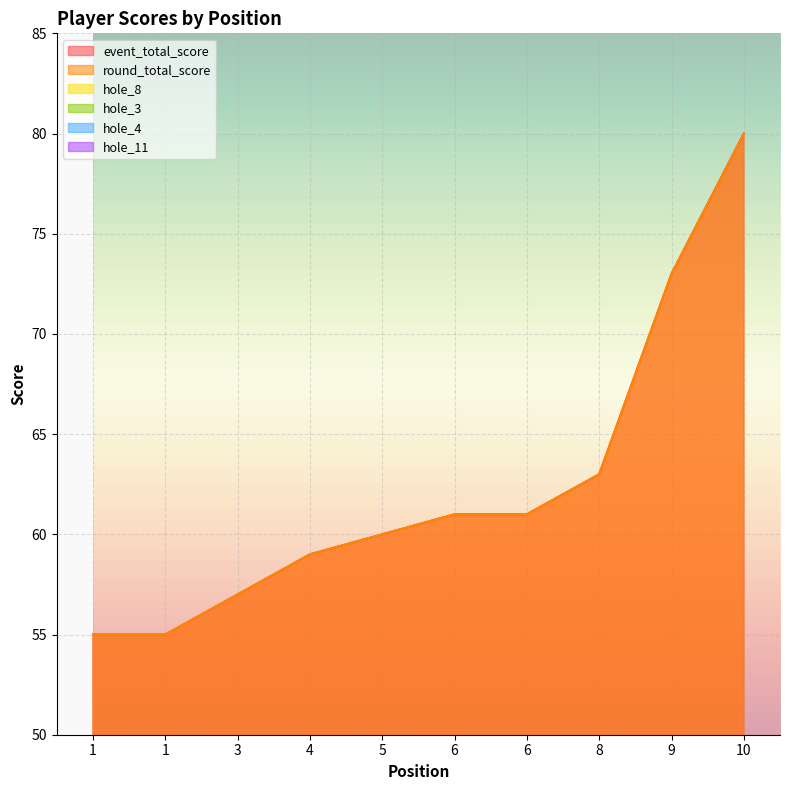

What is the value of the round_total_score point at the 5th from the left?

60